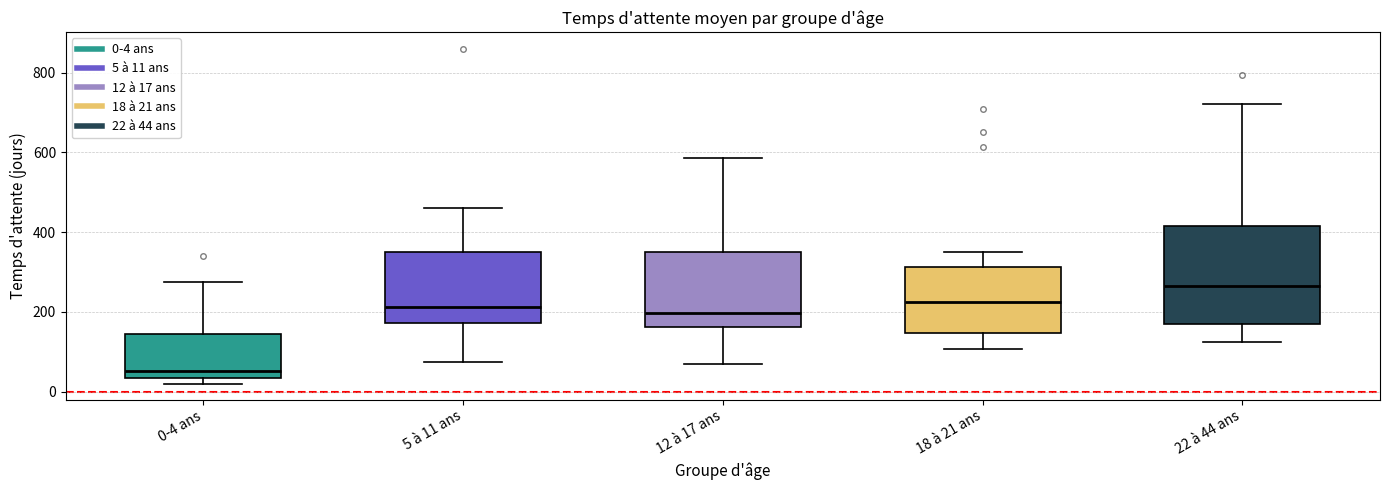

Which box has the highest median line?

22 à 44 ans